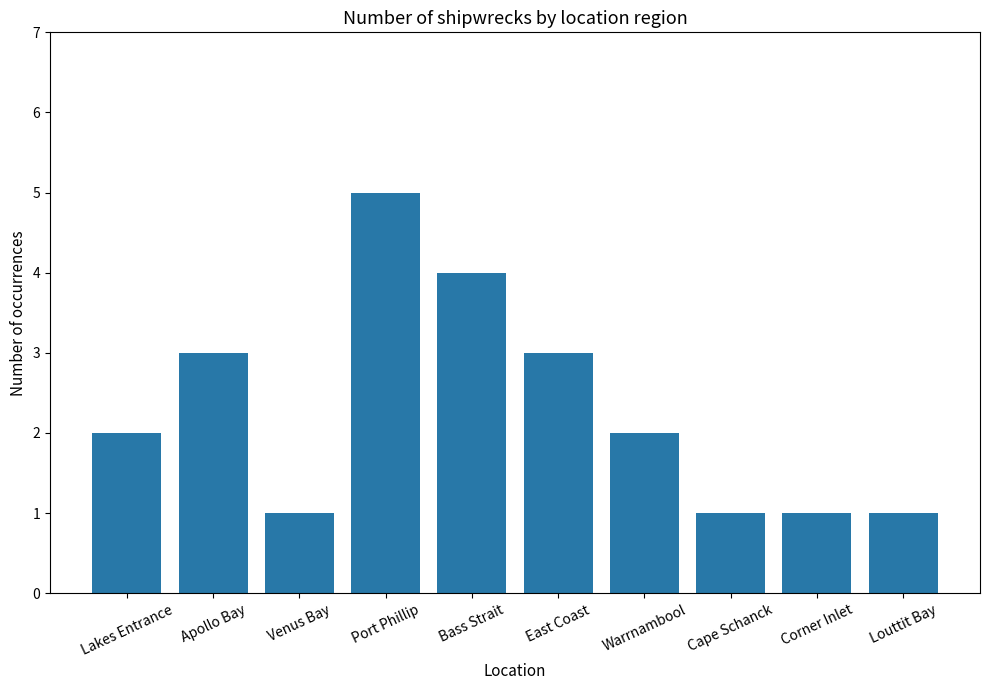

The value at Corner Inlet is 2. True or false?

False